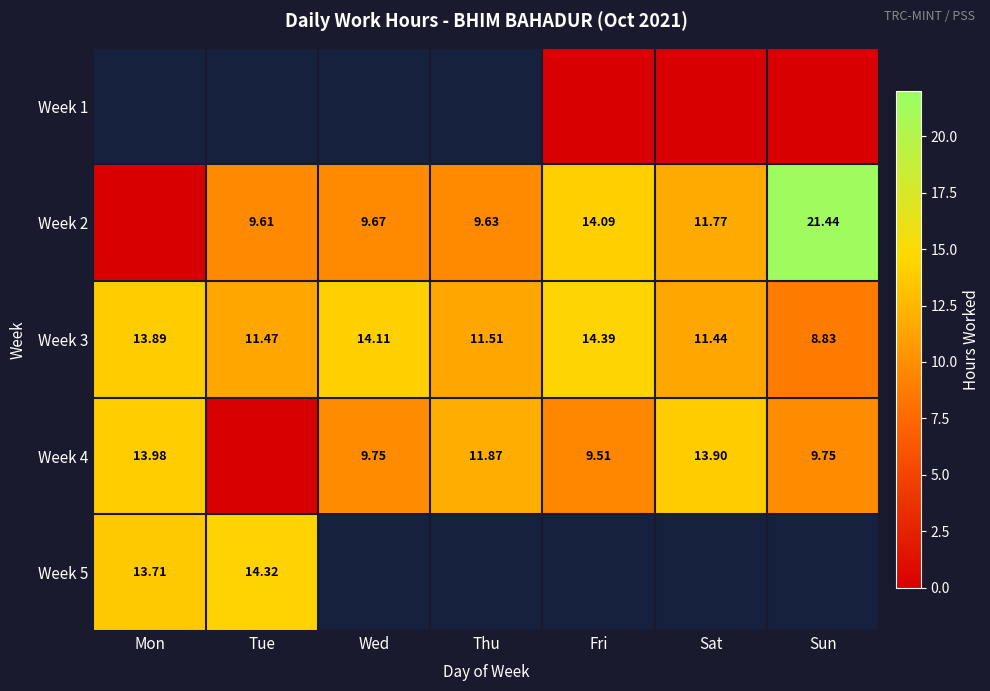

List the labels in order of Week 3 value, largest first.

Fri, Wed, Mon, Thu, Tue, Sat, Sun